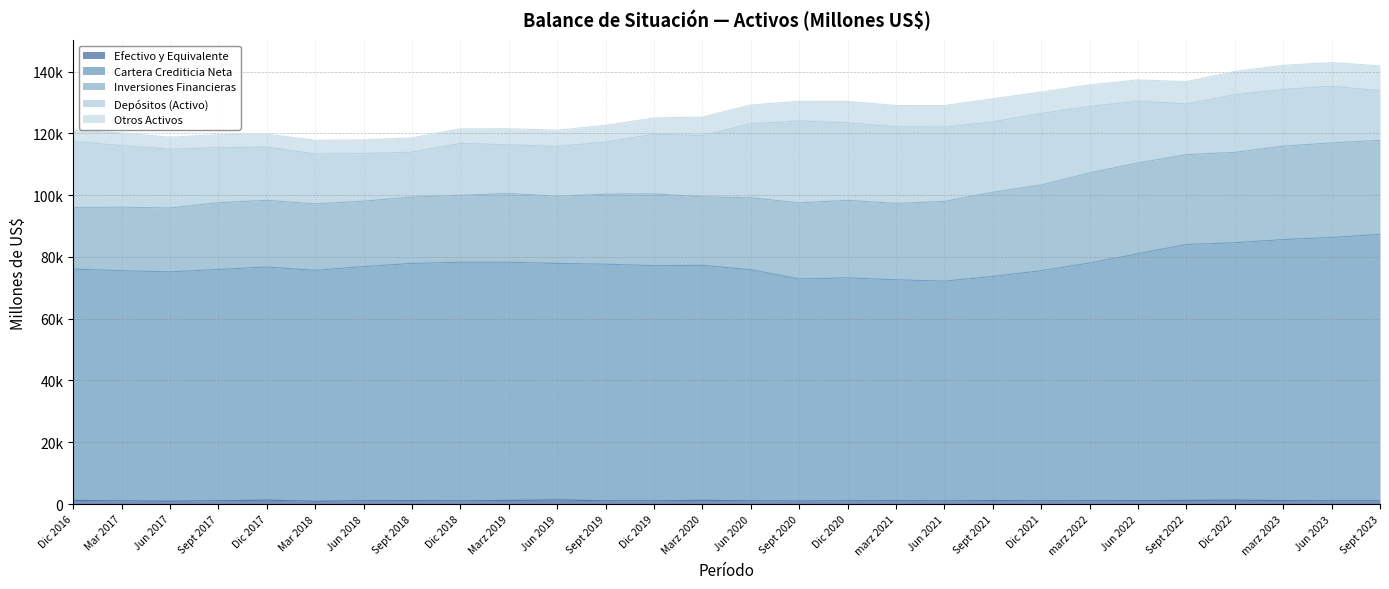

How many interior local peaks does the Depósitos (Activo) series have?

4